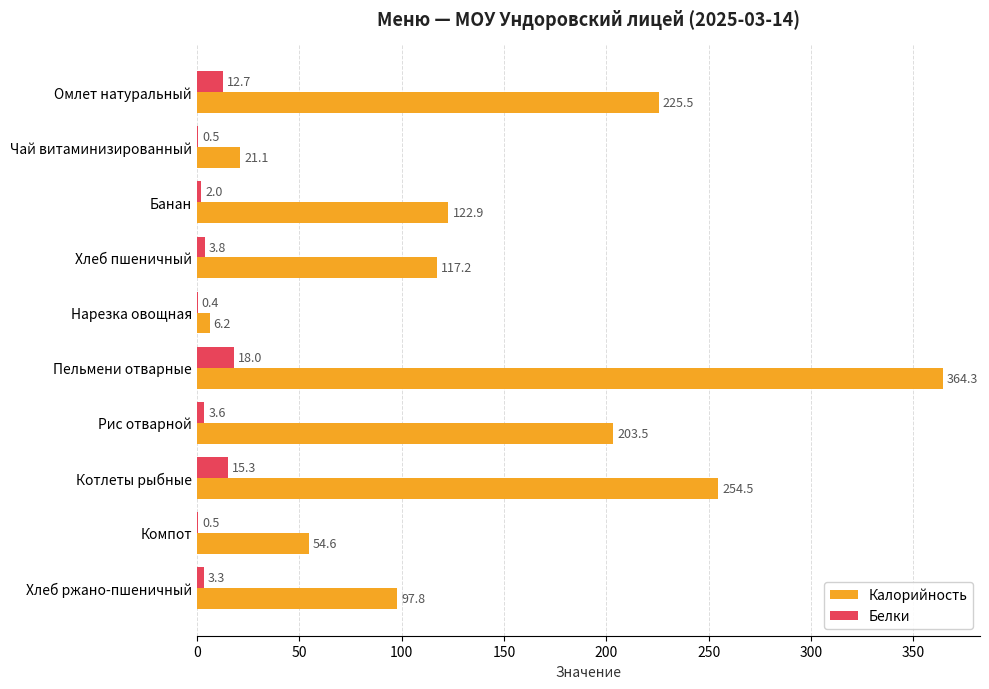

Which category has the highest value in the Калорийность series?

Пельмени отварные